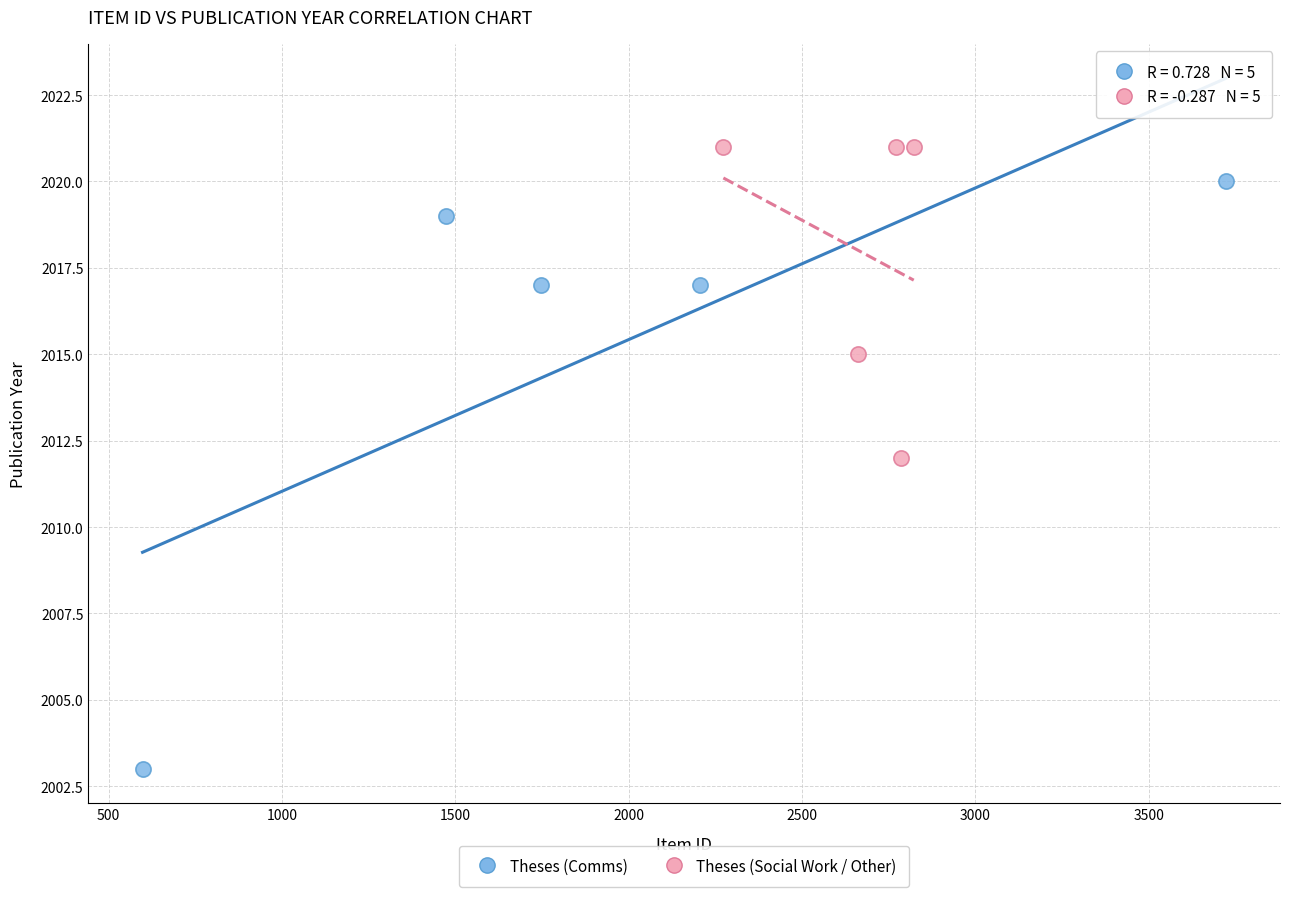

Which series has the widest spread of Y values?

Theses (Comms)